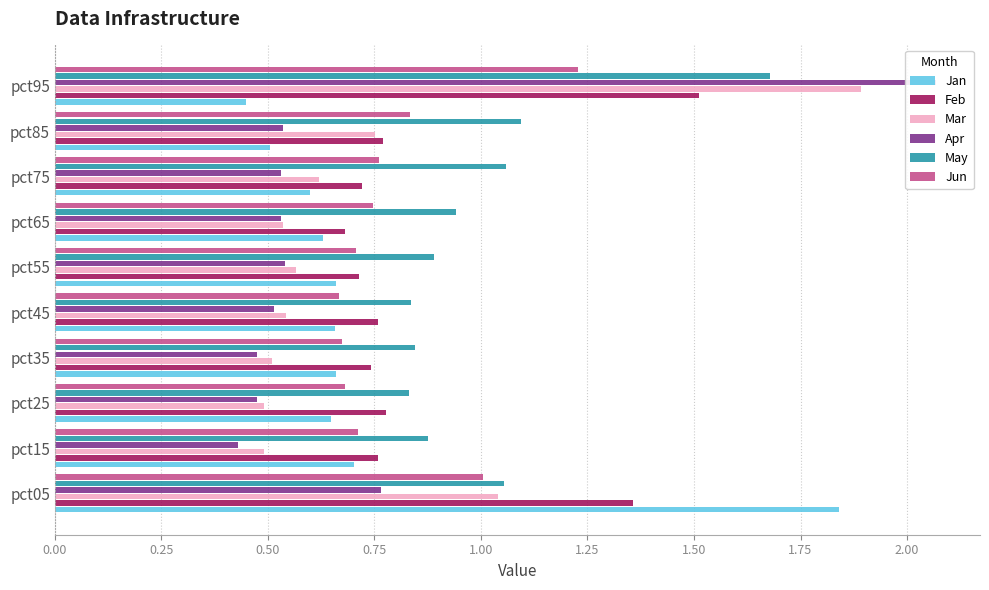

At how many categories does at least one series exceed 1?

4